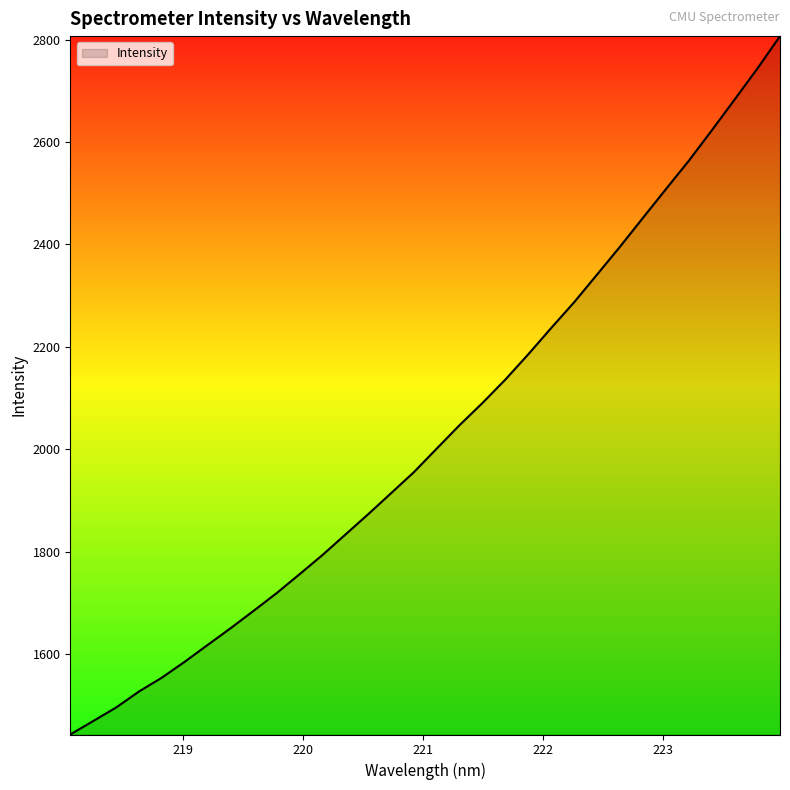

What is the difference between the maximum and minimum values?

1364.0